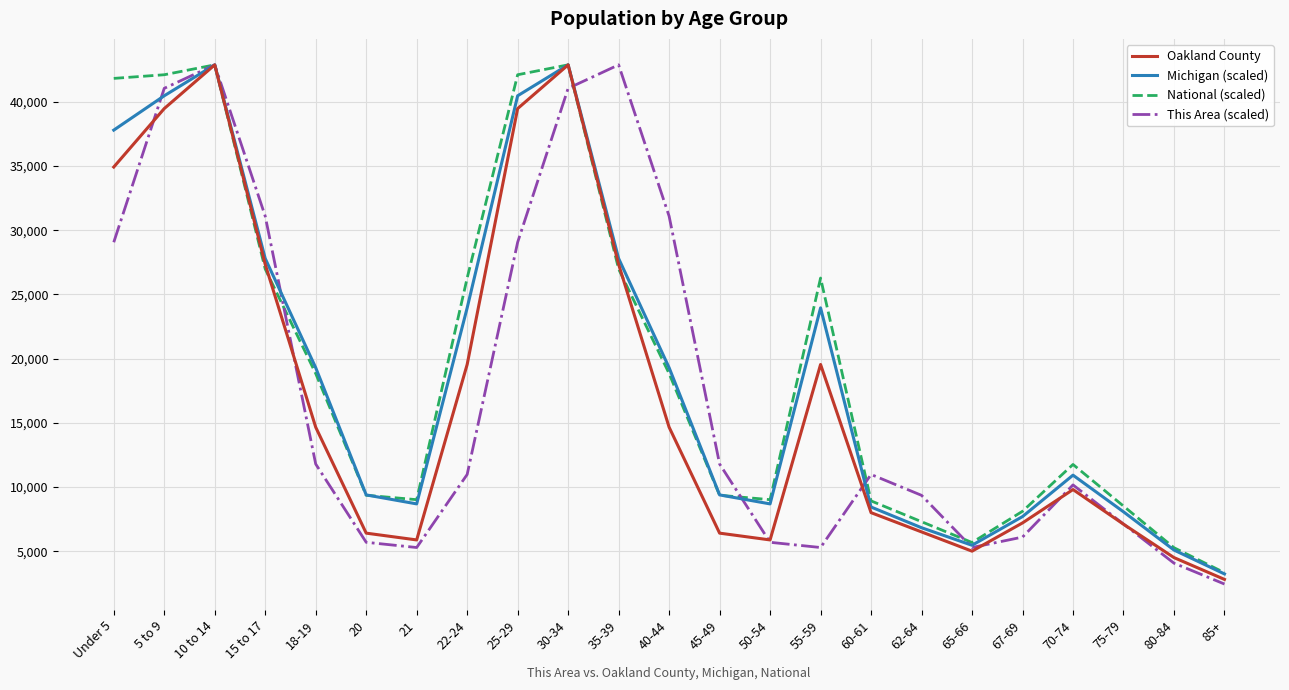

Is it true that Oakland County equals 7100.0 at 75-79?

True